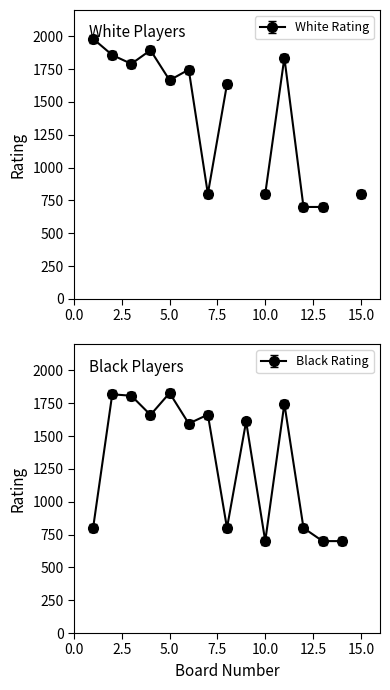

What are all the series names shown in the legend?

White Rating, Black Rating